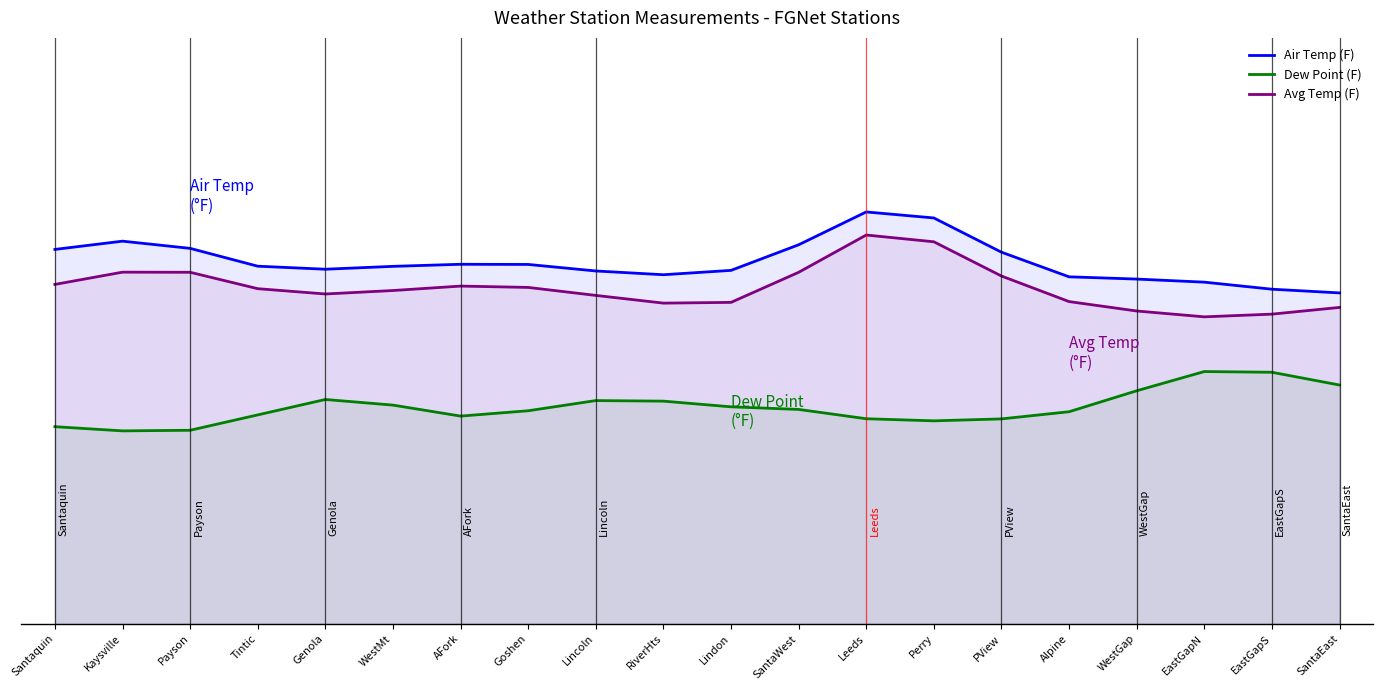

What is the sum of the Air Temp (F) values at WestMt and RiverHts?

96.5